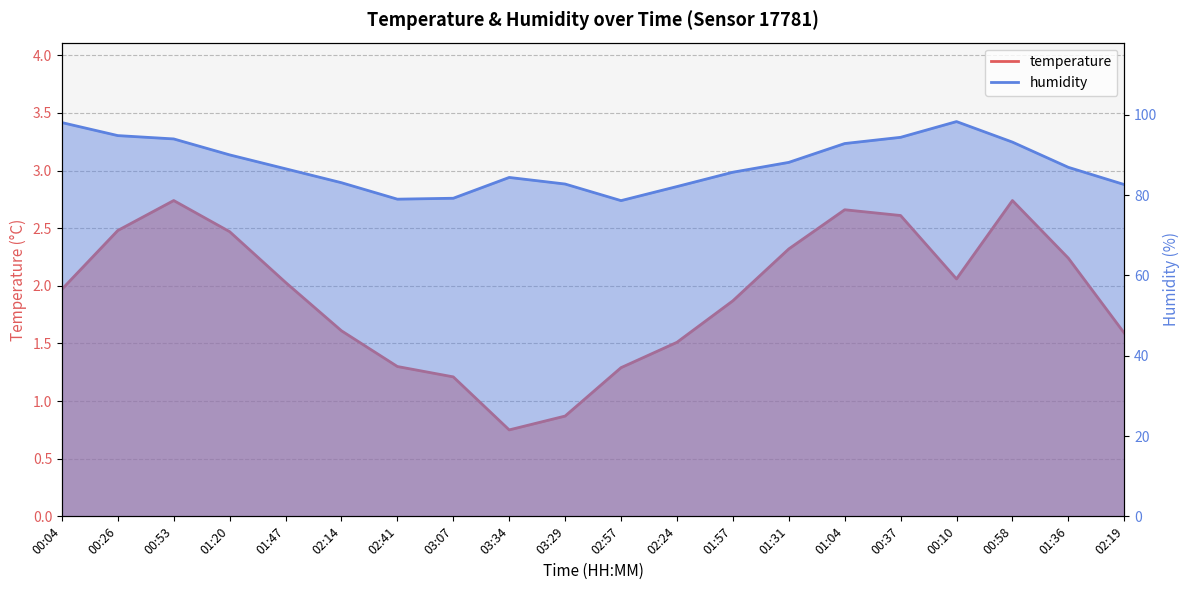

Reading left to right, transcribe all the data shown in this chart.

temperature: 00:04=2.0	00:26=2.5	00:53=2.7	01:20=2.5	01:47=2.0	02:14=1.6	02:41=1.3	03:07=1.2	03:34=0.8	03:29=0.9	02:57=1.3	02:24=1.5	01:57=1.9	01:31=2.3	01:04=2.7	00:37=2.6	00:10=2.1	00:58=2.7	01:36=2.2	02:19=1.6
humidity: 00:04=98.0	00:26=94.8	00:53=94.0	01:20=90.0	01:47=86.5	02:14=83.1	02:41=79.0	03:07=79.2	03:34=84.4	03:29=82.7	02:57=78.6	02:24=82.1	01:57=85.7	01:31=88.1	01:04=92.8	00:37=94.4	00:10=98.3	00:58=93.2	01:36=86.9	02:19=82.6